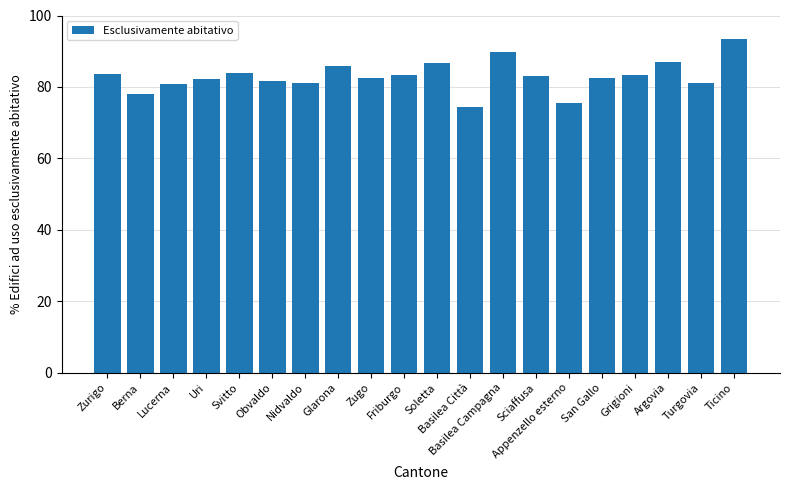

Are the bars grouped side by side (vs. stacked)?

No